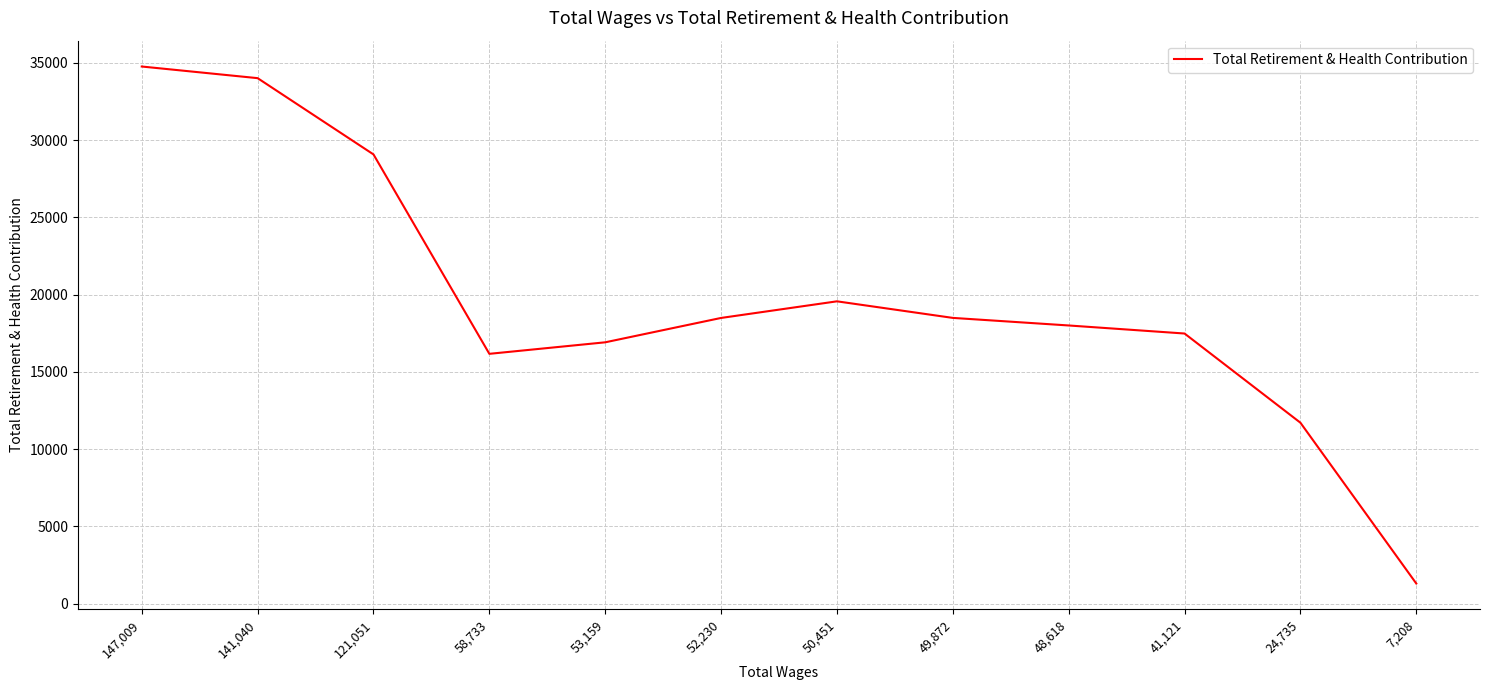

Where is the data nearest to the value 18028?

48,618